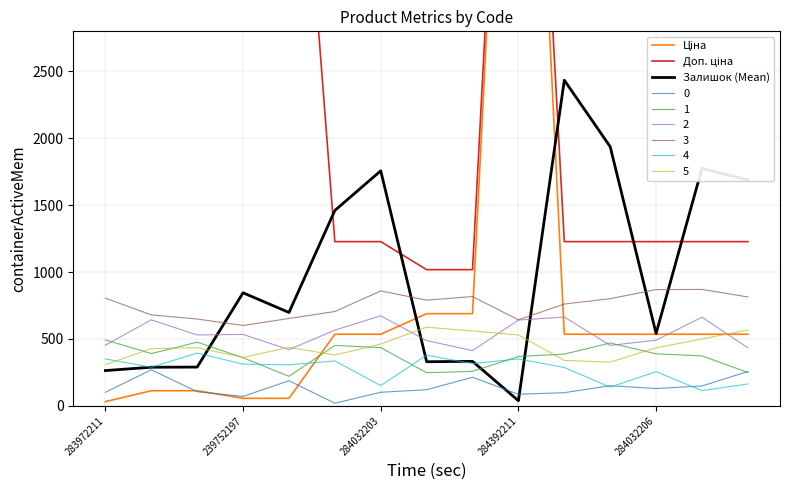

True or false: 4 and 3 intersect in this chart.

False